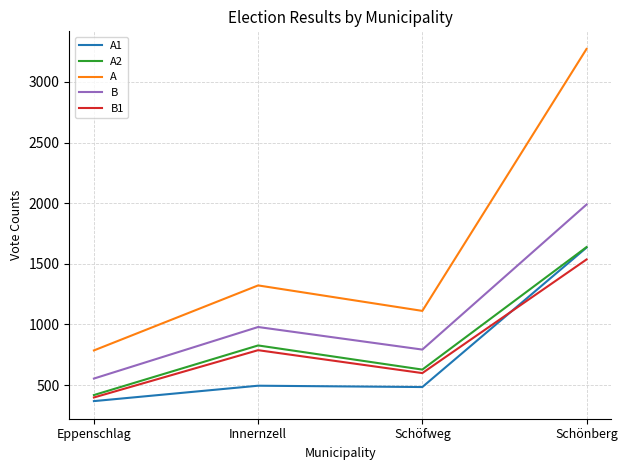

Which category has the highest value in the B series?

Schönberg